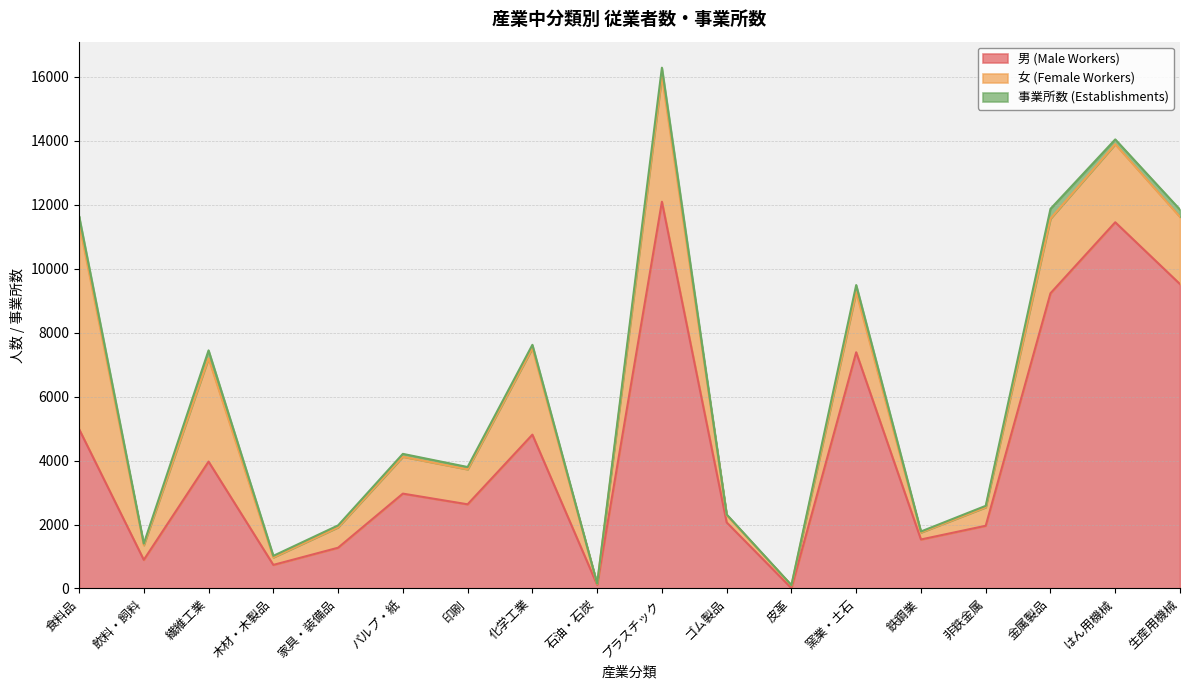

At which category is the sum across all series the highest?

プラスチック